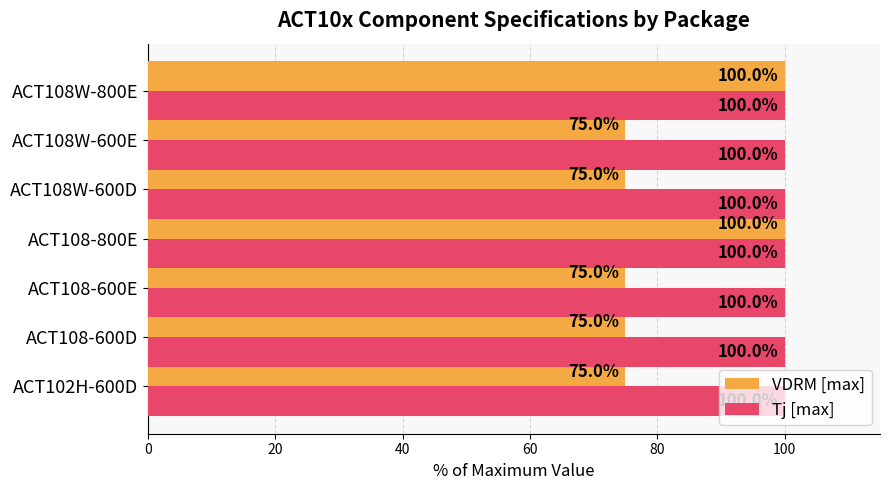

Which series has the widest spread of values?

VDRM [max]